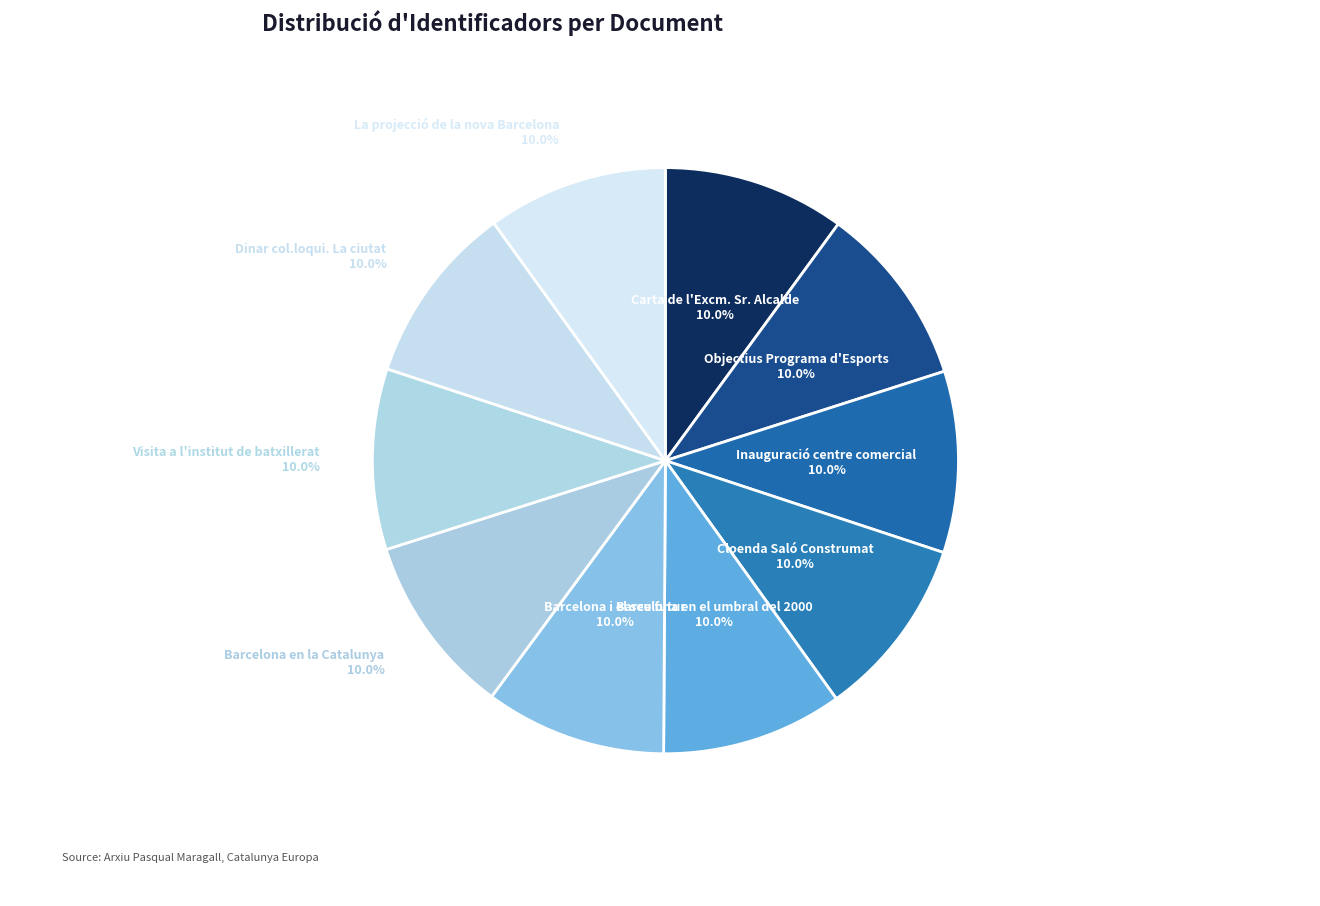

To the nearest percent, what portion does Carta de l'Excm. Sr. Alcalde represent?

10%